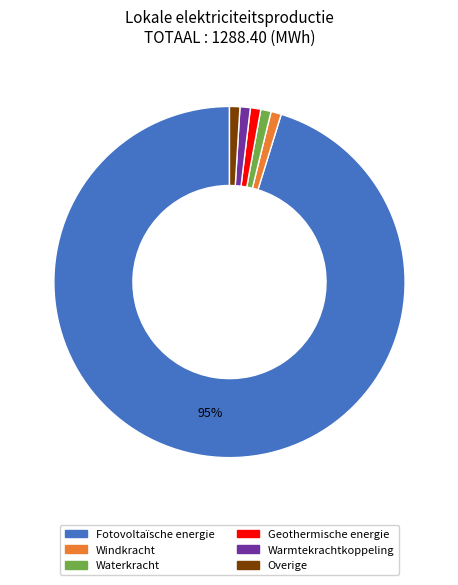

True or false: Waterkracht accounts for 11% of the total.

False